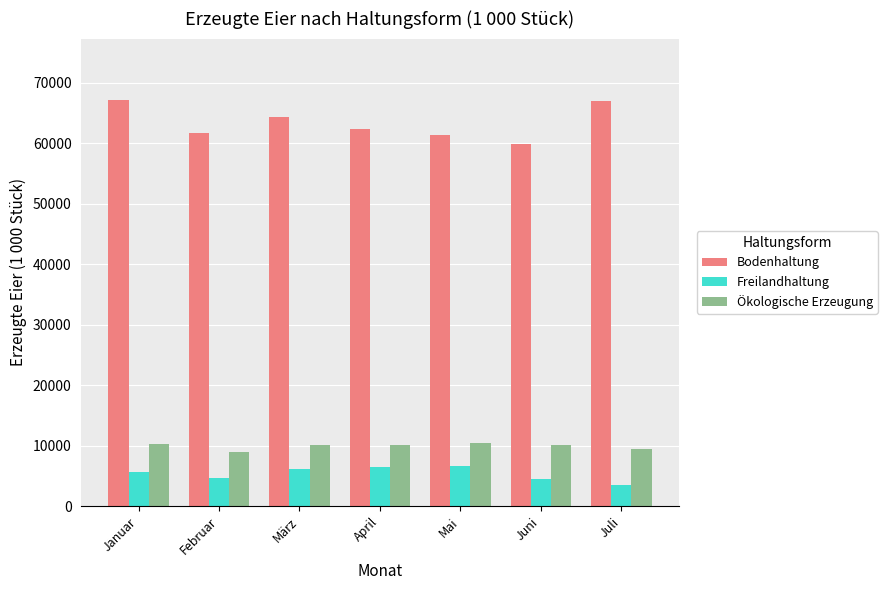

Does the chart contain stacked bars?

No